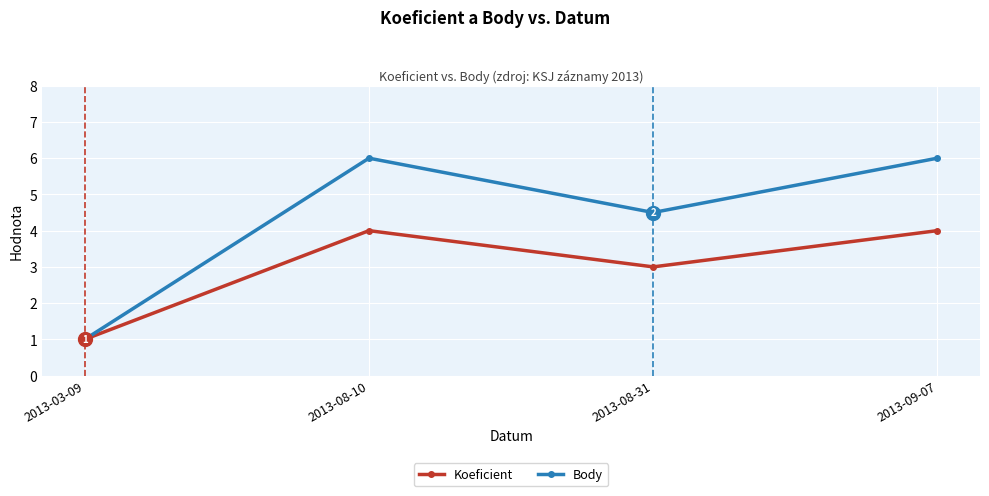

What is the sum of all Koeficient values?

12.0